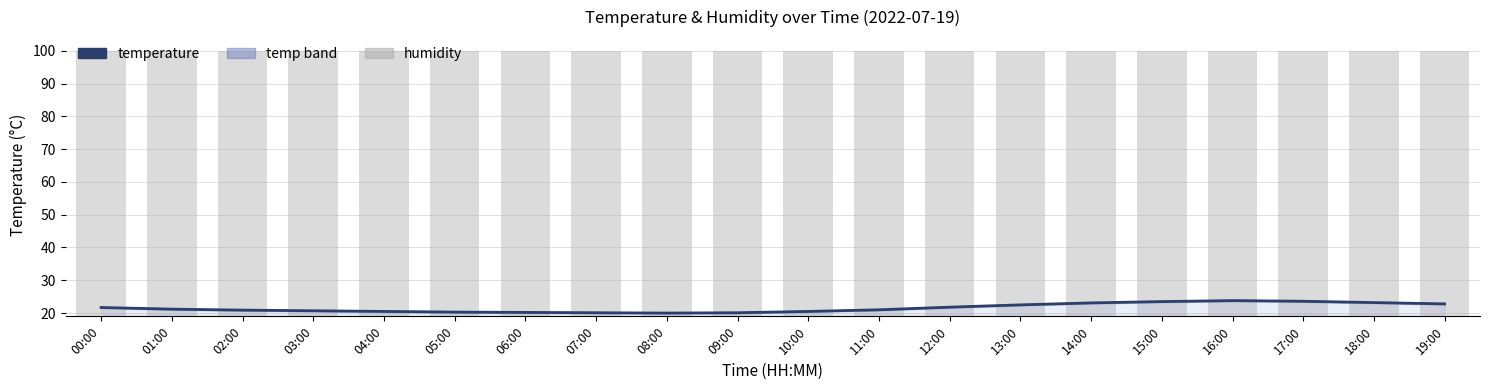

At which label is humidity closest to 99?

00:00